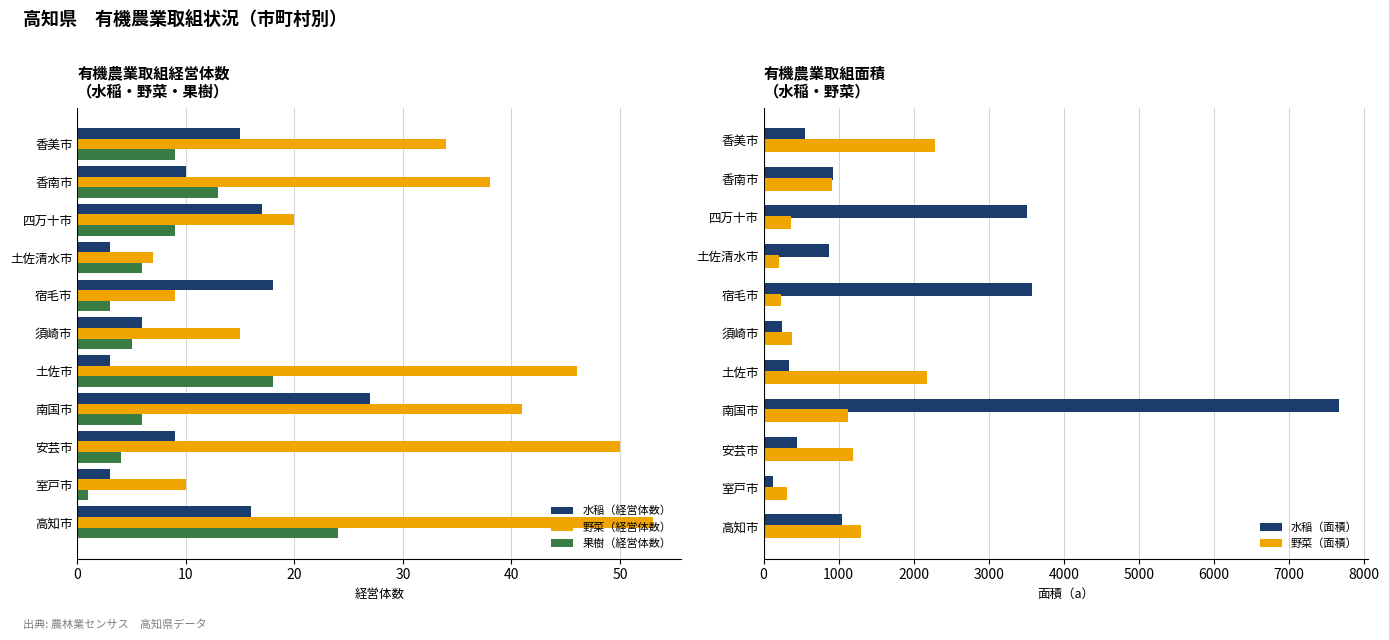

What is the difference between the maximum and second lowest values in the 果樹（経営体数） series?

21